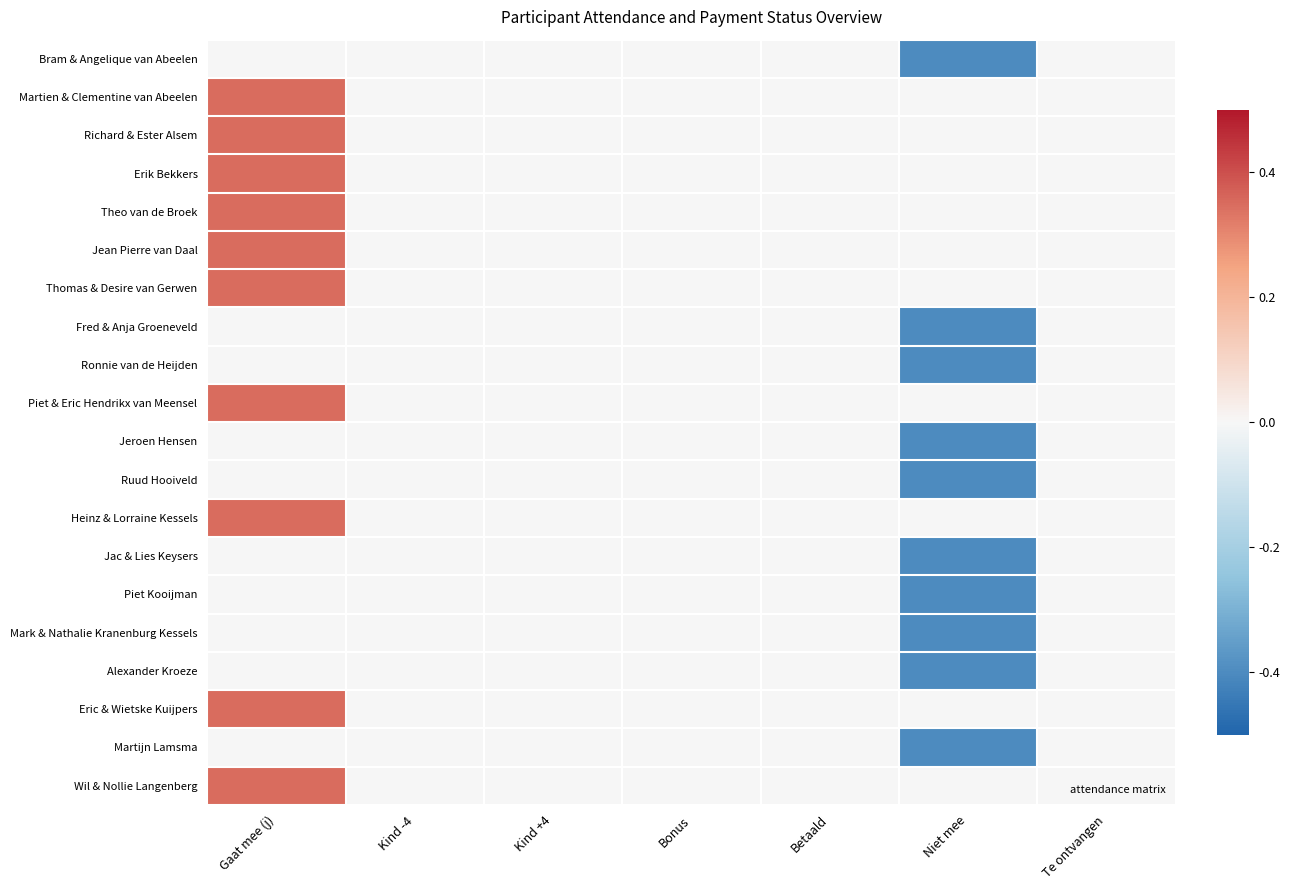

At which category is the sum across all series the highest?

Gaat mee (j)